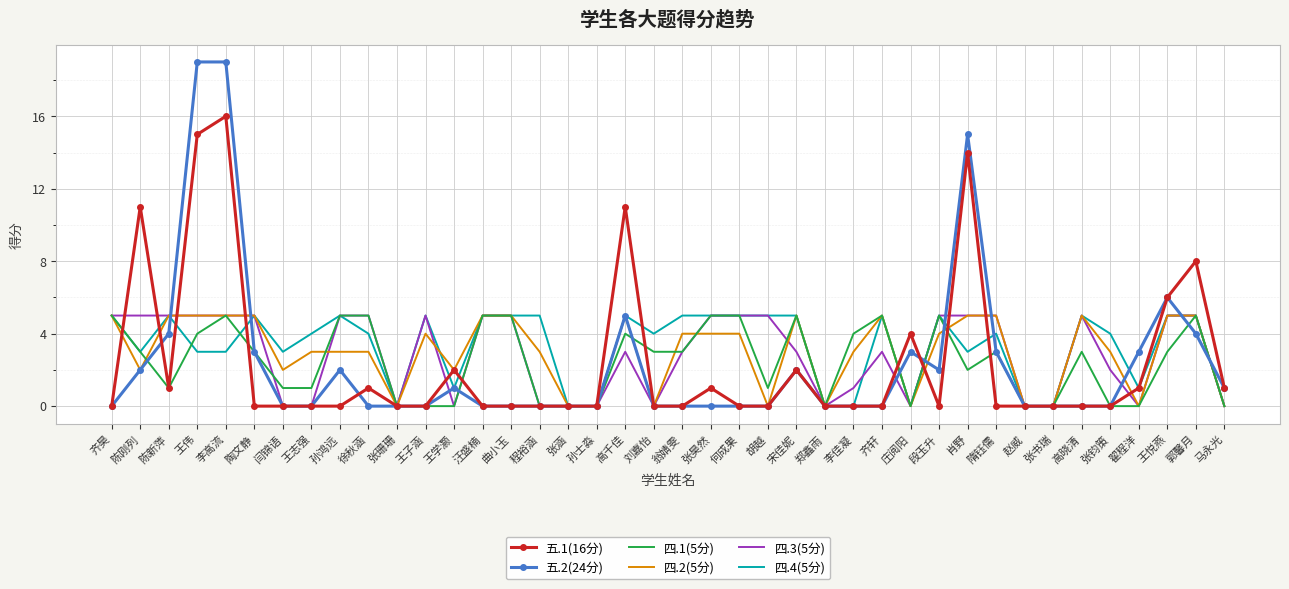

What is the difference between the highest and lowest values at 王子涵?

5